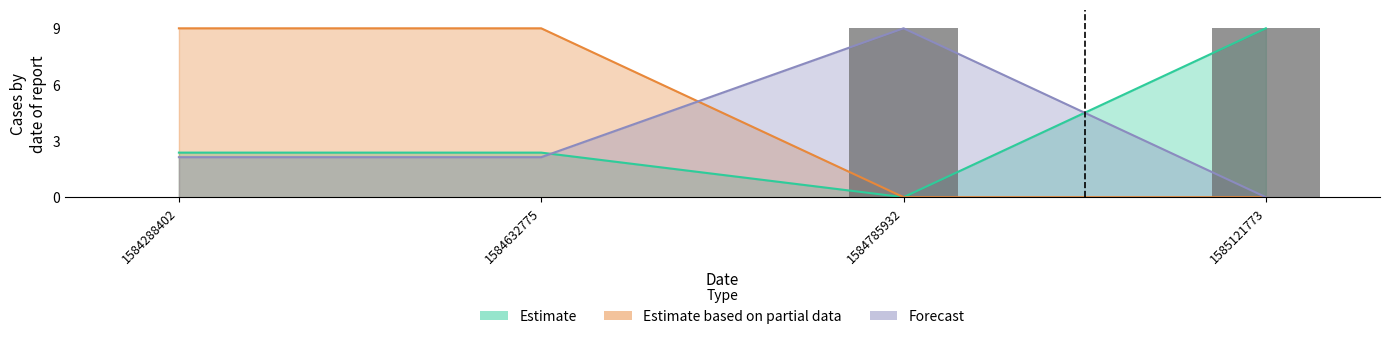

What are all the series names shown in the legend?

Estimate, Estimate based on partial data, Forecast